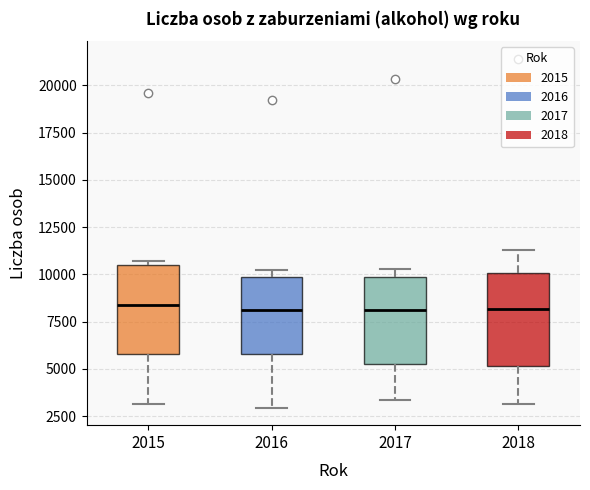

Reading left to right, read every box against the y-axis: the position of its median line, the range the box covers, and the ends of its whiskers. The values are not printed on the chart, so give them approximately, as read against the axis.

2015: median 8500, box 6000 to 10500, whiskers 3000 to 10500 (just above the box's upper edge)
2016: median 8000, box 6000 to 10000, whiskers 3000 to 10000 (just above the box's upper edge)
2017: median 8000, box 5500 to 10000, whiskers 3500 to 10500
2018: median 8000, box 5000 to 10000, whiskers 3000 to 11500